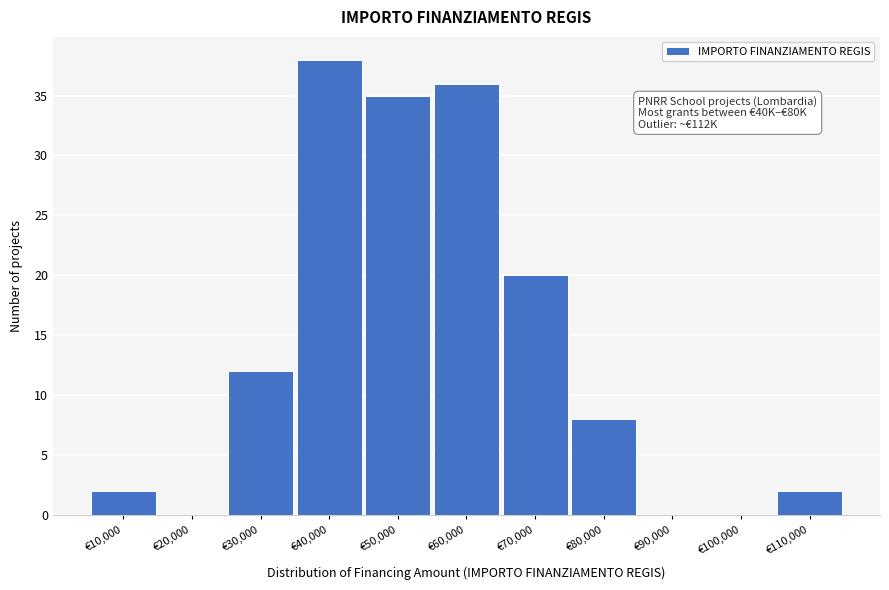

Reading left to right, list all the values displayed in this chart.

€10,000=2	€20,000=0	€30,000=12	€40,000=38	€50,000=35	€60,000=36	€70,000=20	€80,000=8	€90,000=0	€100,000=0	€110,000=2